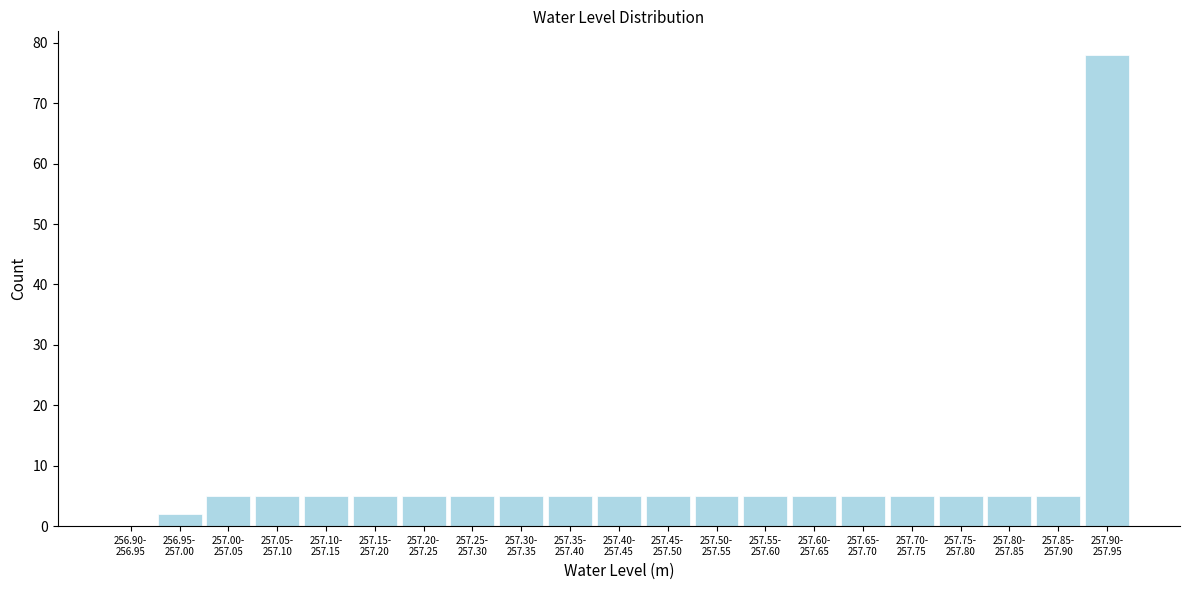

What is the maximum value shown in the chart?

78